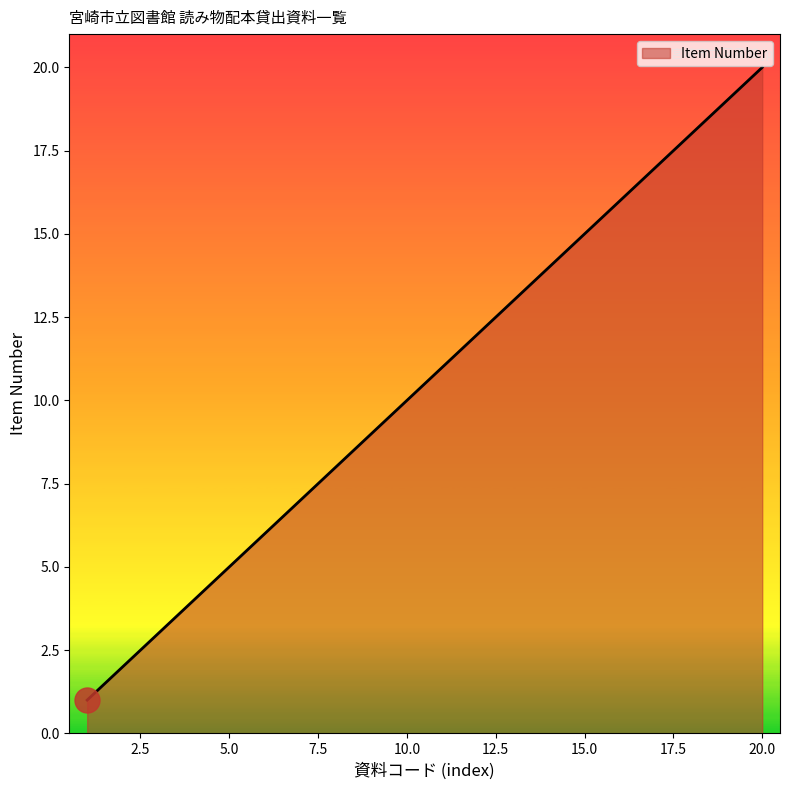

What is the difference between the maximum and minimum values?

19.0